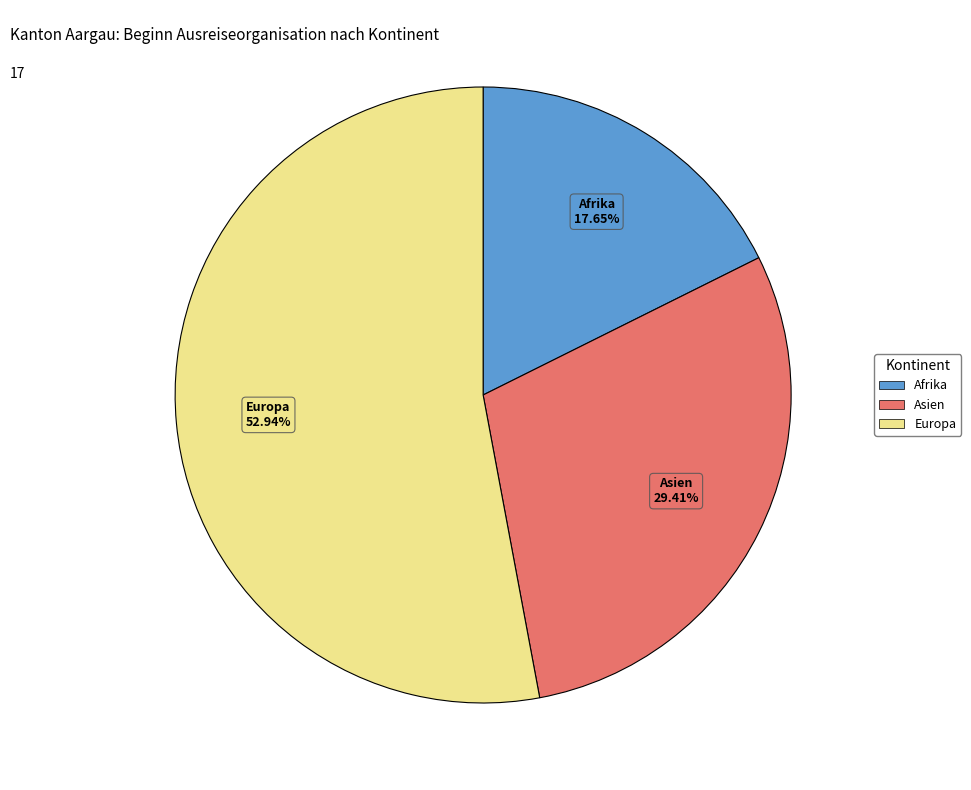

Does any single category account for the majority?

Yes